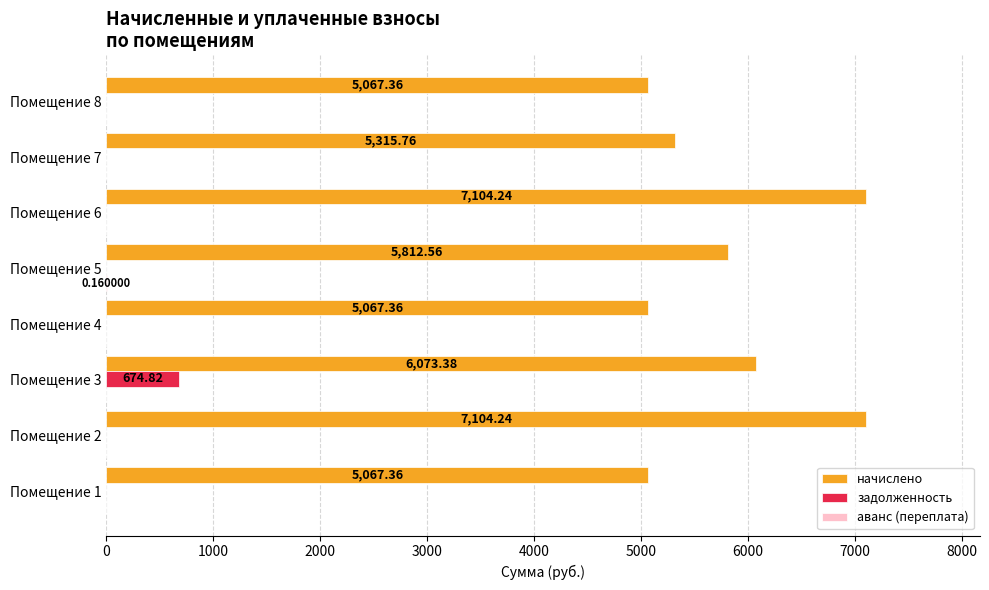

Count the number of data series in this chart.

3